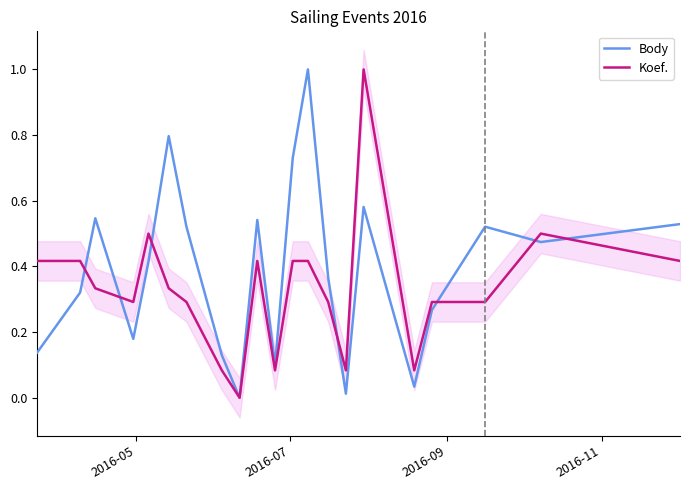

What is the maximum value for Body?

1.0